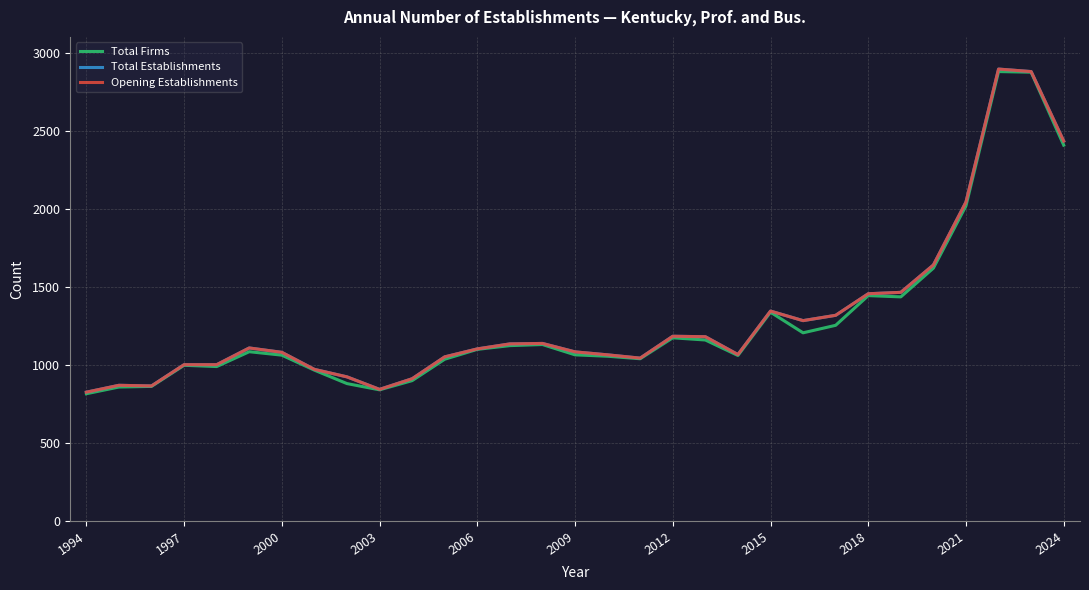

What are all the series names shown in the legend?

Total Firms, Total Establishments, Opening Establishments